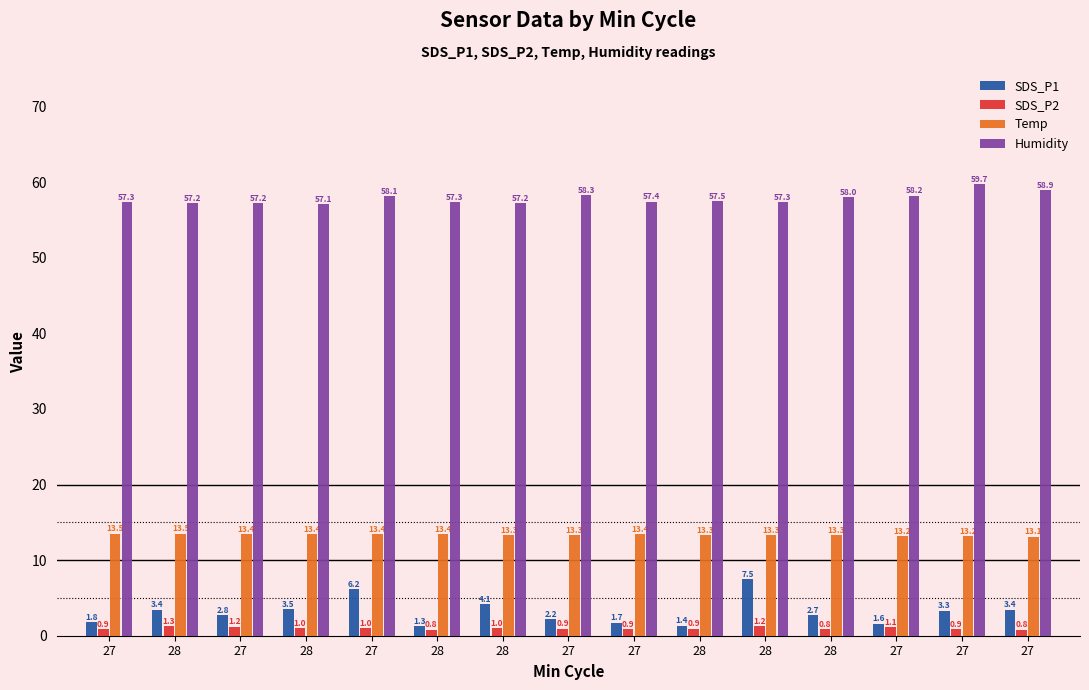

What are all the series names shown in the legend?

SDS_P1, SDS_P2, Temp, Humidity